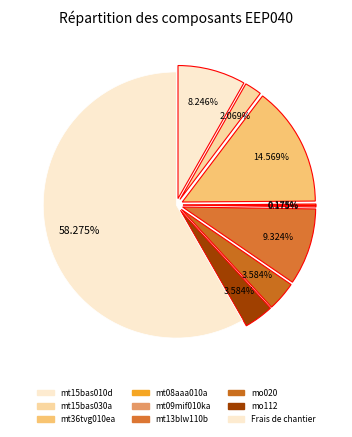

Rank the categories by value from highest to lowest.

Frais de chantier, mt36tvg010ea, mt13blw110b, mt15bas010d, mo020, mo112, mt15bas030a, mt08aaa010a, mt09mif010ka